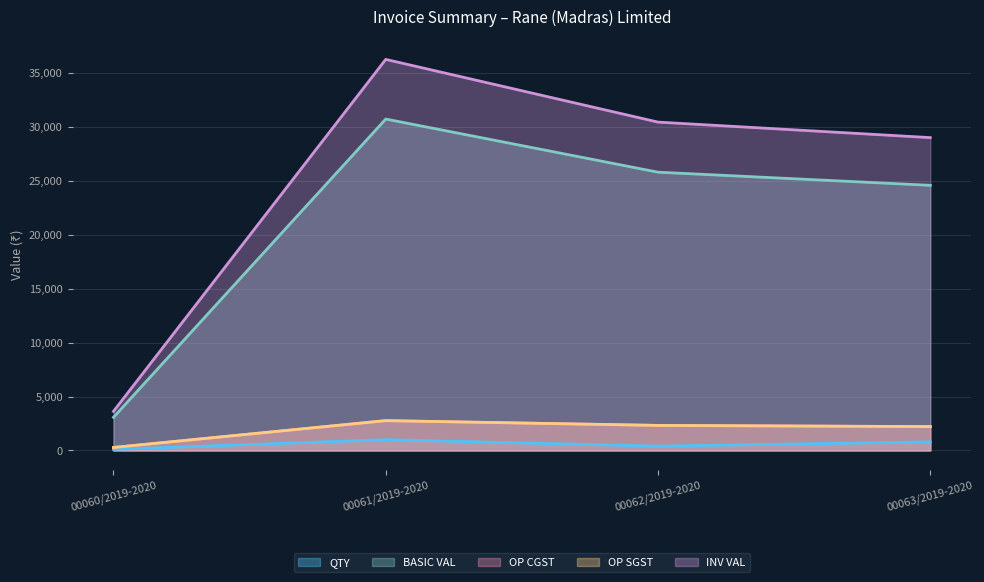

What are all the series names shown in the legend?

QTY, BASIC VAL, OP CGST, OP SGST, INV VAL